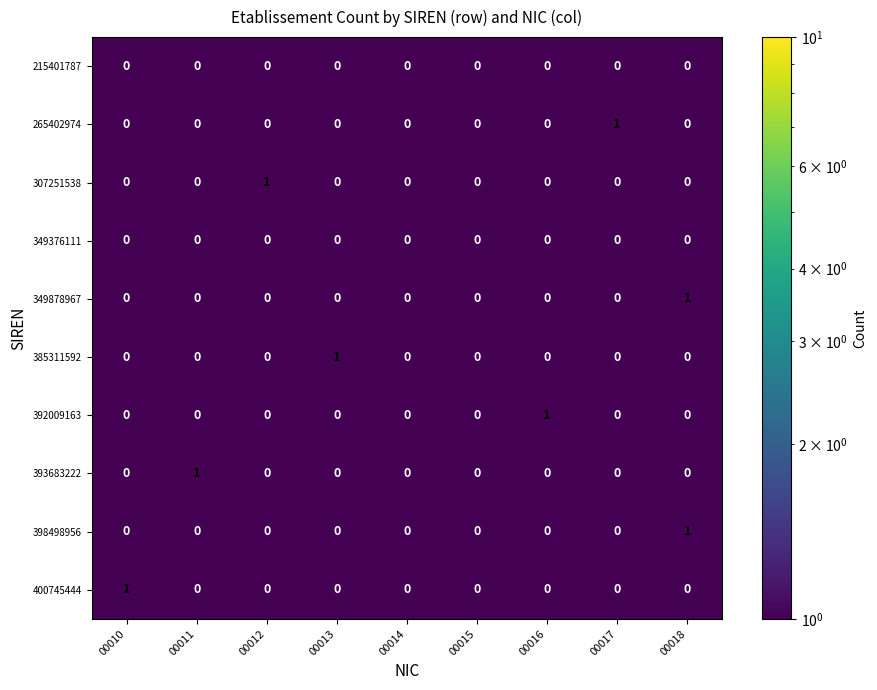

At which category is the sum across all series the highest?

00018